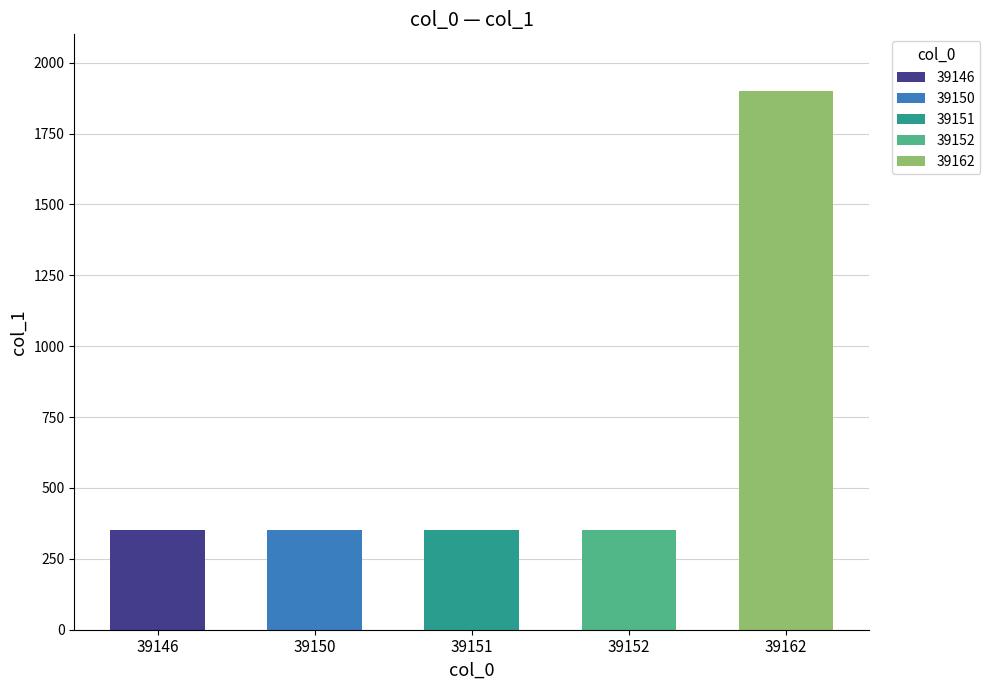

Approximately how many times larger is the value at 39151 compared to 39150?

1.0